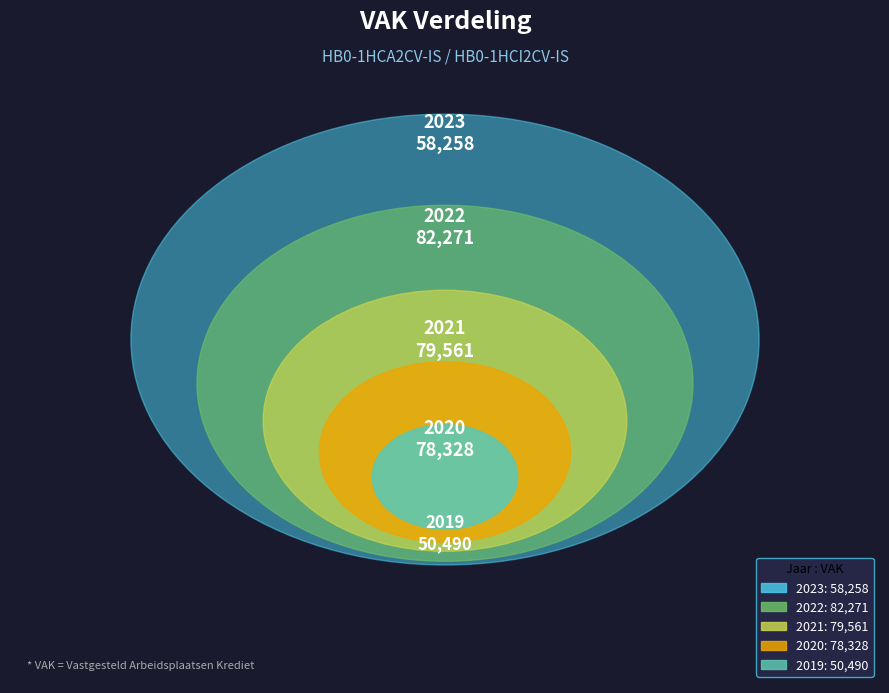

Does 2020 uitvoering account for over 50% of the chart?

No